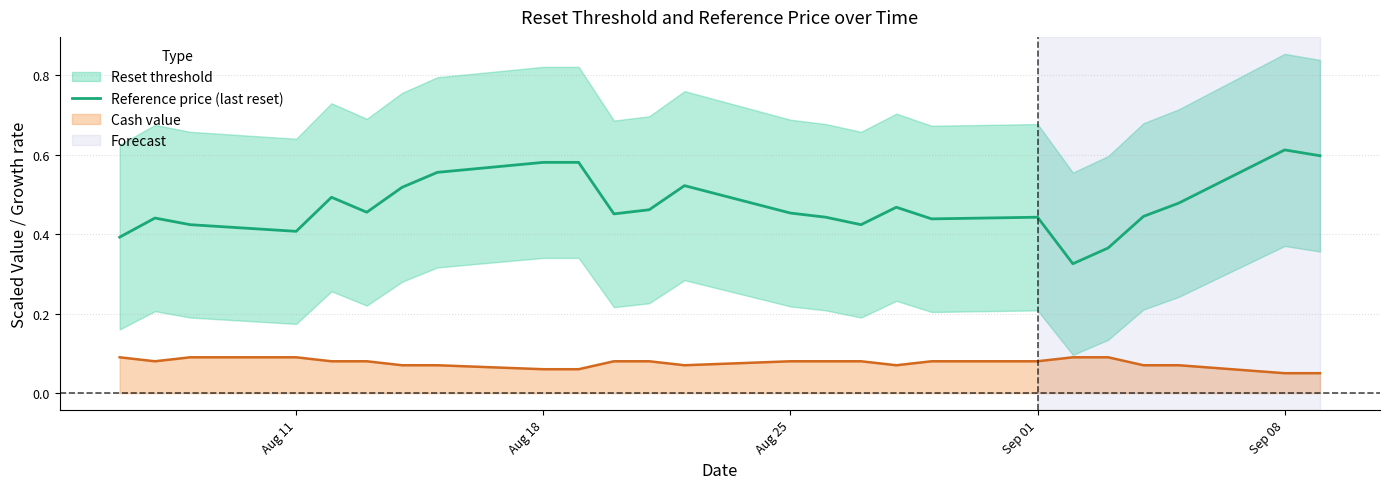

Is it true that Reference price (last reset) equals 0.8 at Aug 18?

False